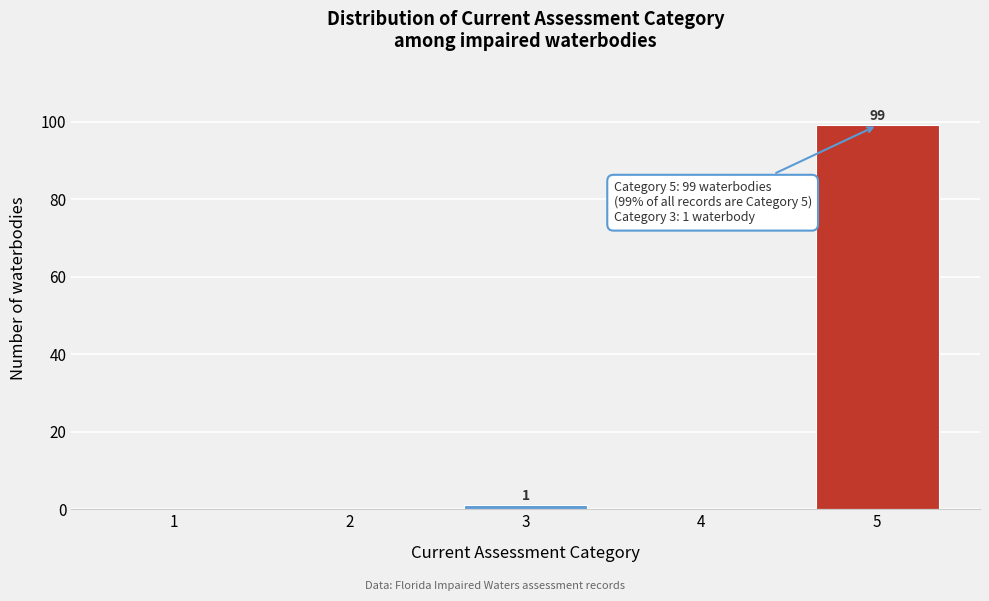

Reading right to left, list all the values displayed in this chart.

5=99	4=0	3=1	2=0	1=0